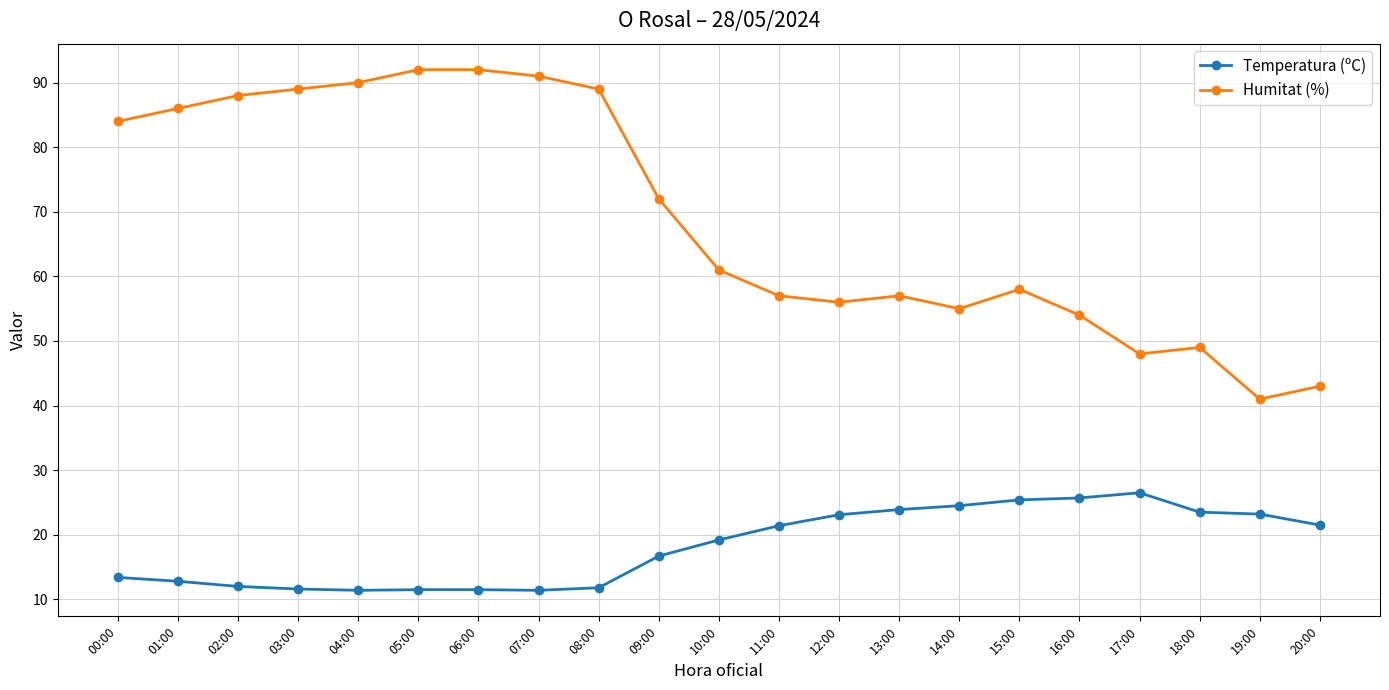

True or false: Humitat (%) and Temperatura (ºC) intersect in this chart.

False